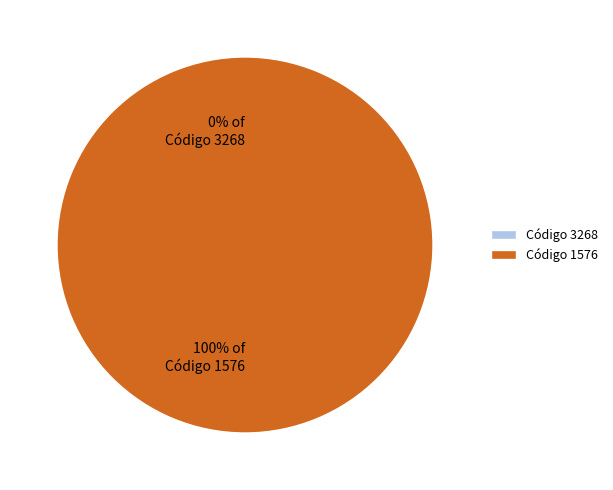

Count the number of slices in the pie.

2